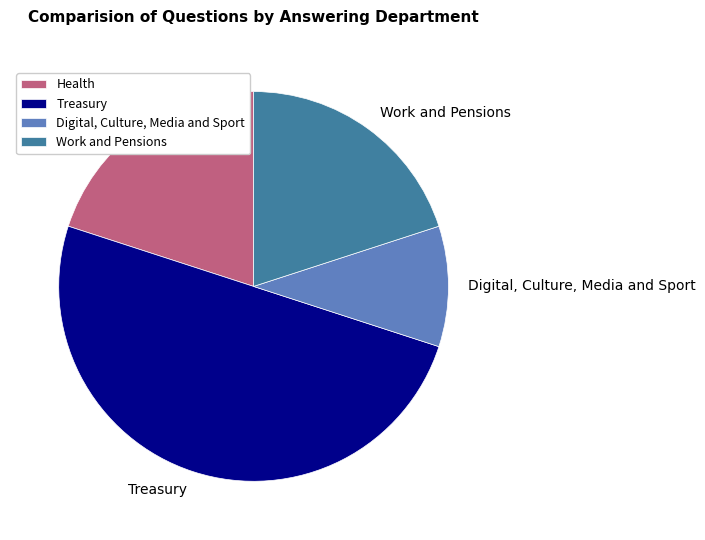

Which slice is the smallest?

Digital, Culture, Media and Sport